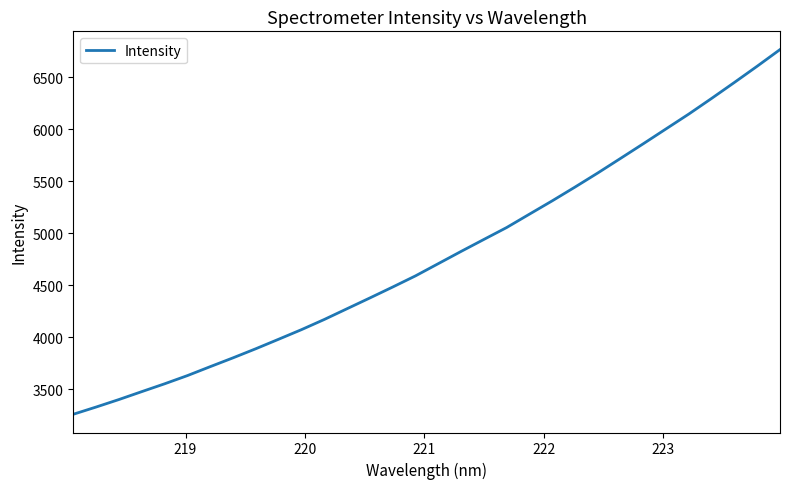

What is the difference between the maximum and minimum values?

3511.2